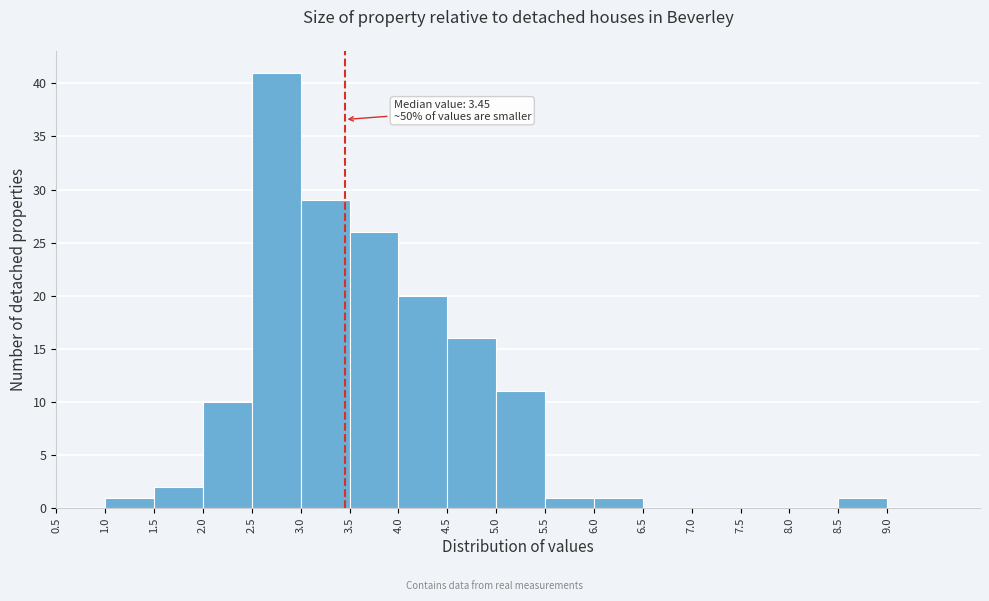

Which range on the x-axis has the tallest bar?

2.5 to 3.0